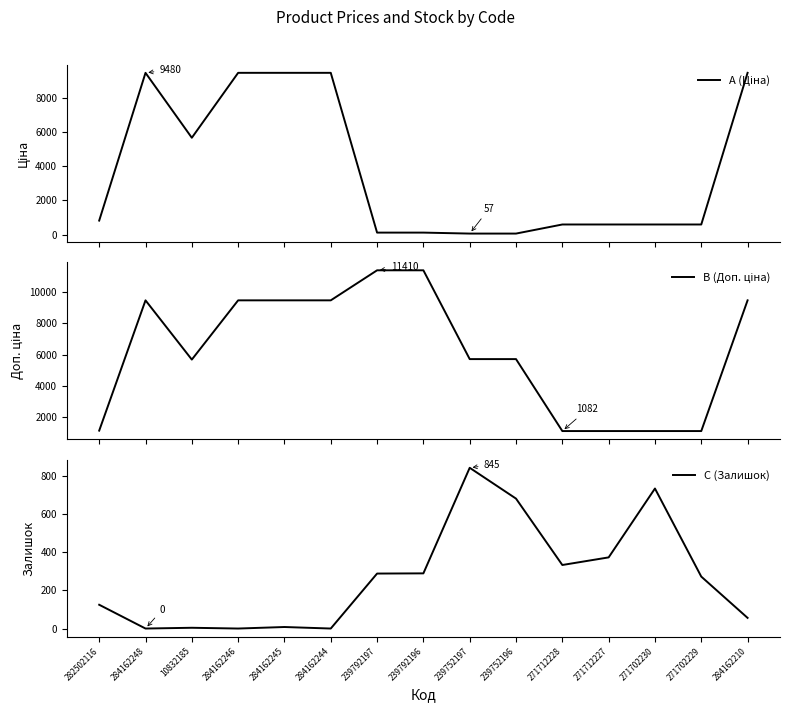

Is it true that A (Ціна) equals 2458.7 at 10832185?

False